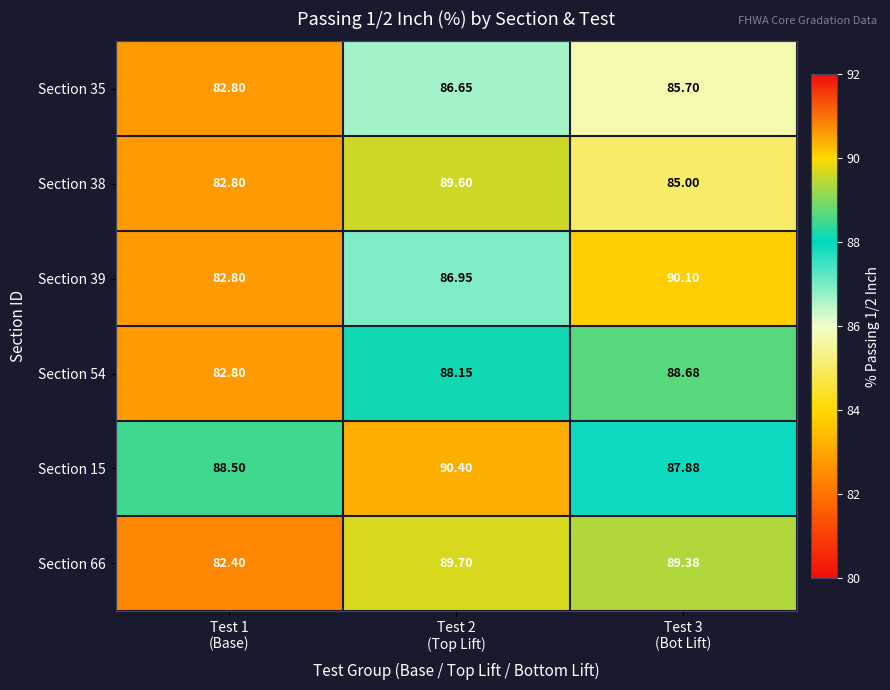

Reading left to right, extract all data points from this chart.

Section 35: Test 1
(Base)=82.8	Test 2
(Top Lift)=86.7	Test 3
(Bot Lift)=85.7
Section 38: Test 1
(Base)=82.8	Test 2
(Top Lift)=89.6	Test 3
(Bot Lift)=85.0
Section 39: Test 1
(Base)=82.8	Test 2
(Top Lift)=87.0	Test 3
(Bot Lift)=90.1
Section 54: Test 1
(Base)=82.8	Test 2
(Top Lift)=88.2	Test 3
(Bot Lift)=88.7
Section 15: Test 1
(Base)=88.5	Test 2
(Top Lift)=90.4	Test 3
(Bot Lift)=87.9
Section 66: Test 1
(Base)=82.4	Test 2
(Top Lift)=89.7	Test 3
(Bot Lift)=89.4